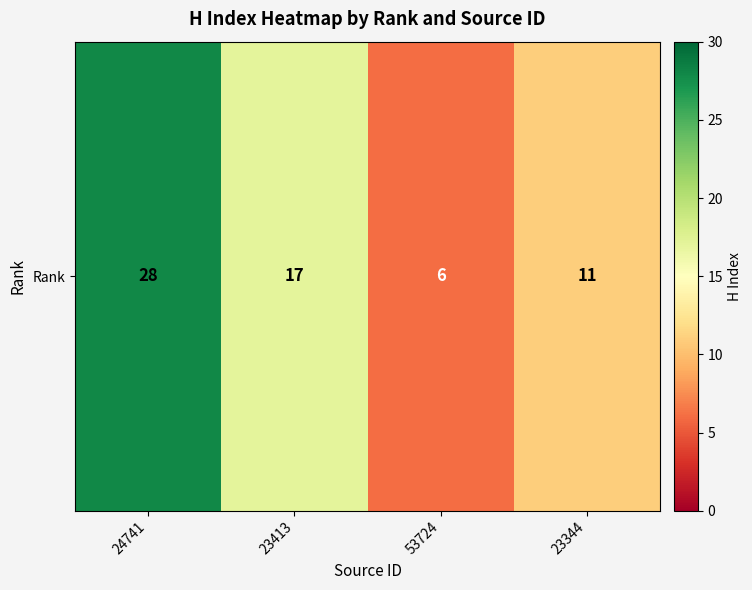

Reading left to right, list all the values displayed in this chart.

28	17	6	11